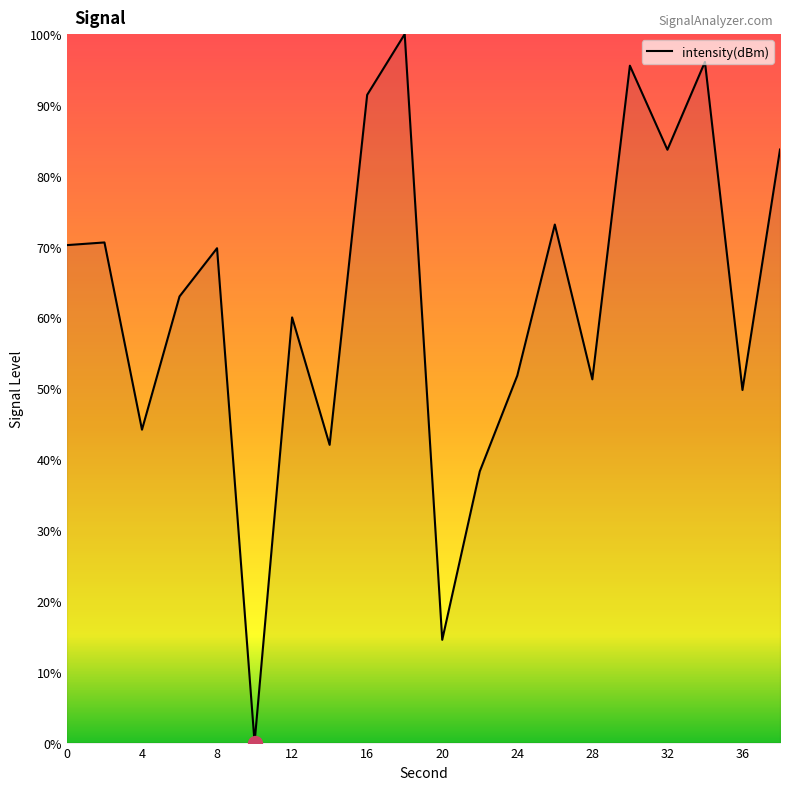

What is the maximum value shown in the chart?

100.0